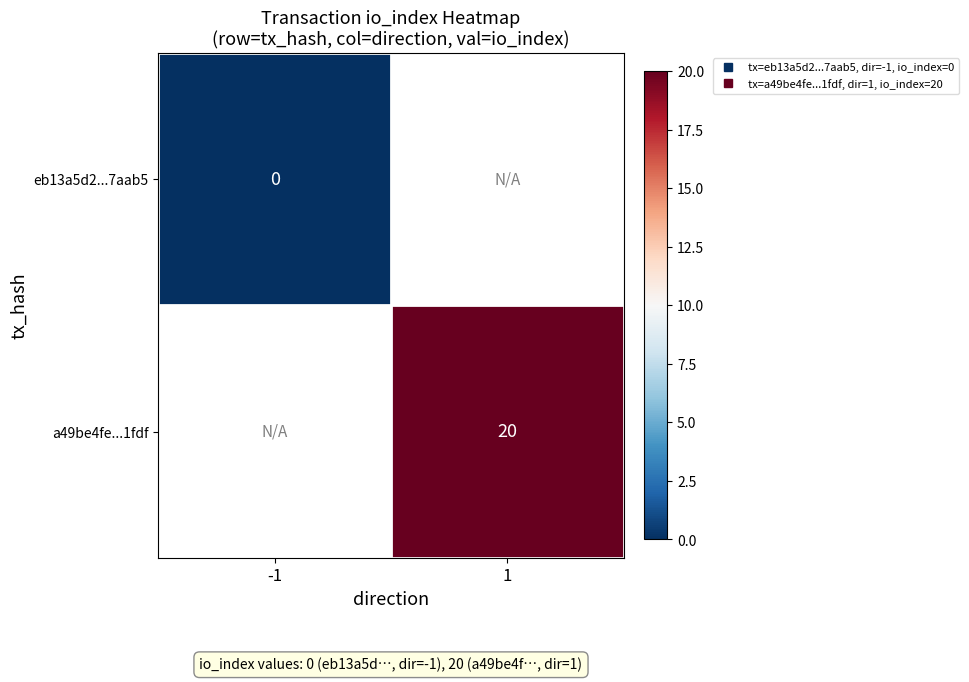

Is the value of eb13a5d2...7aab5 at -1 greater than the value of a49be4fe...1fdf at -1?

No